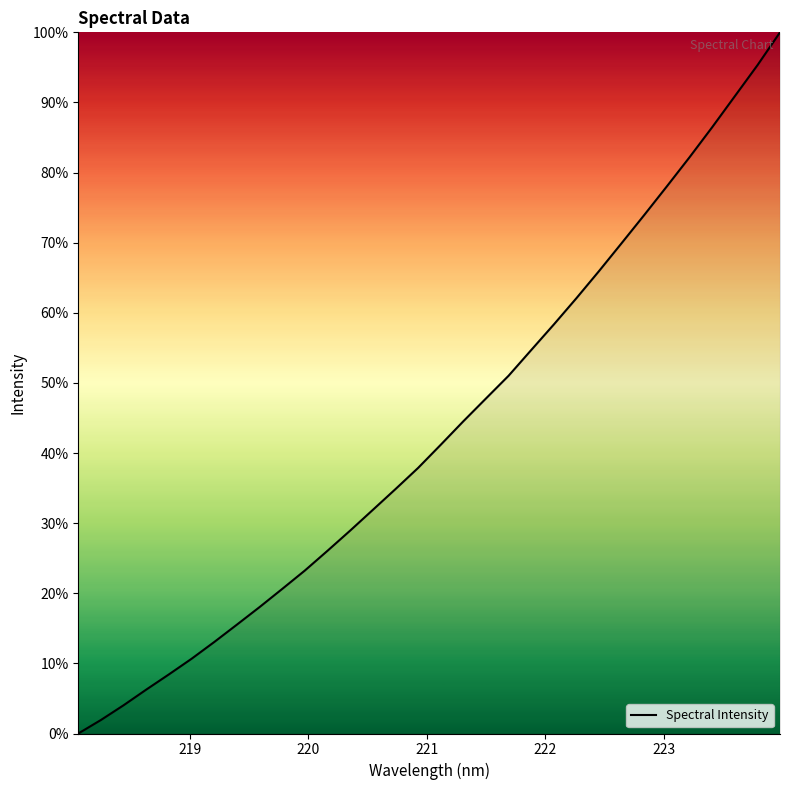

What is the difference between the maximum and minimum values?

100.0